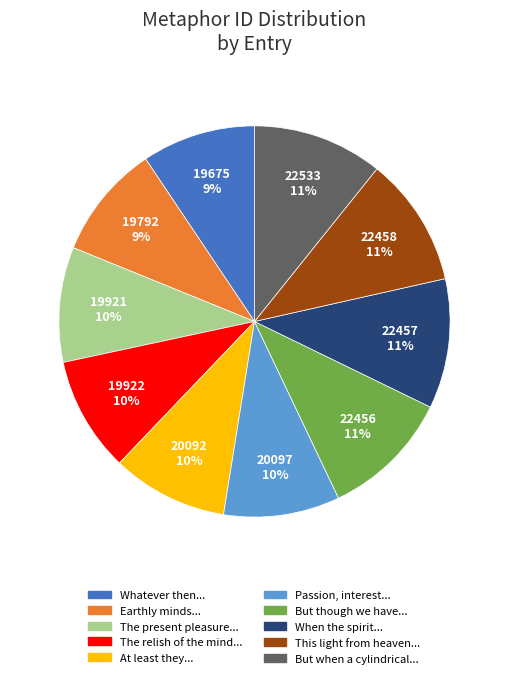

To the nearest percent, what is the average slice percentage?

10%